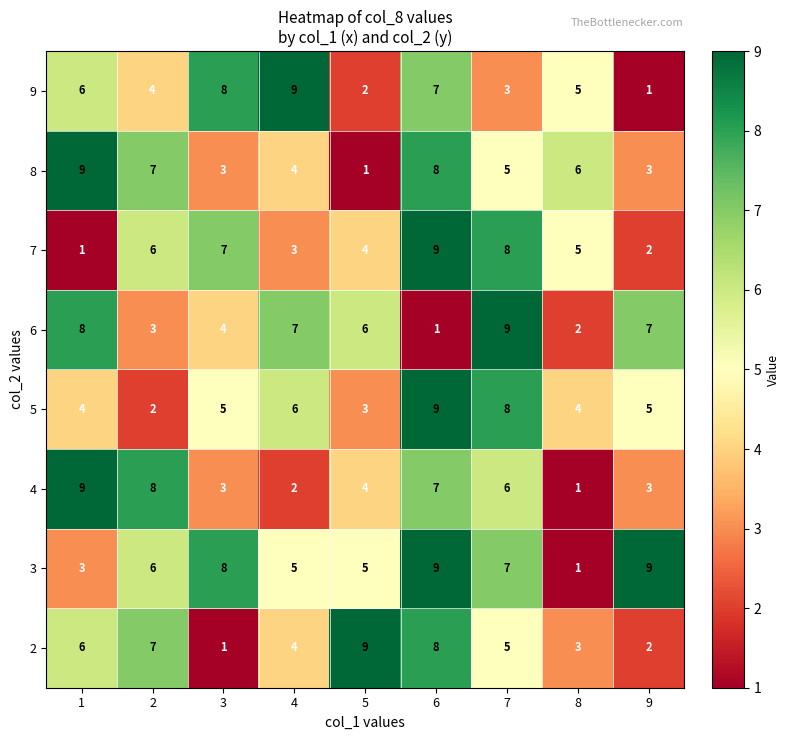

What is the minimum value shown in the chart?

1